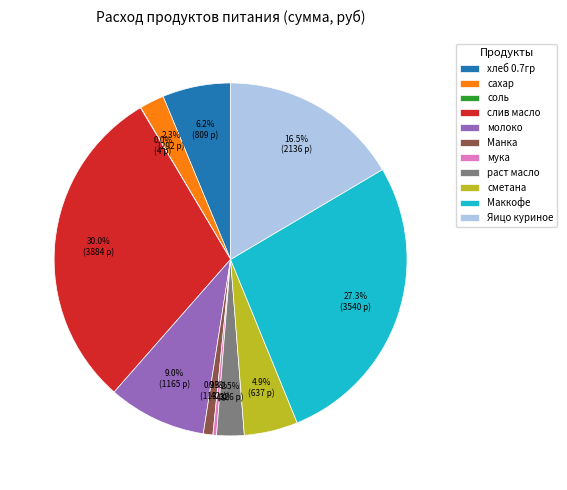

Which has a higher value, сметана or сахар?

сметана